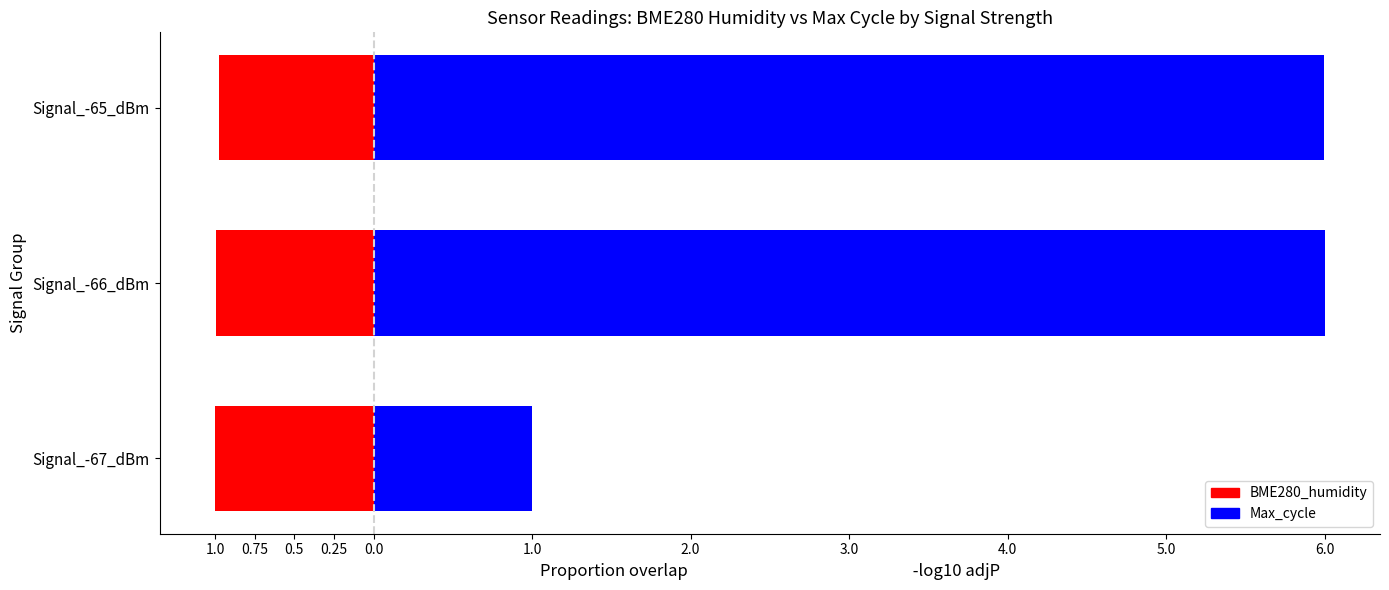

Count the BME280_humidity values in the range -1 to 0.

3